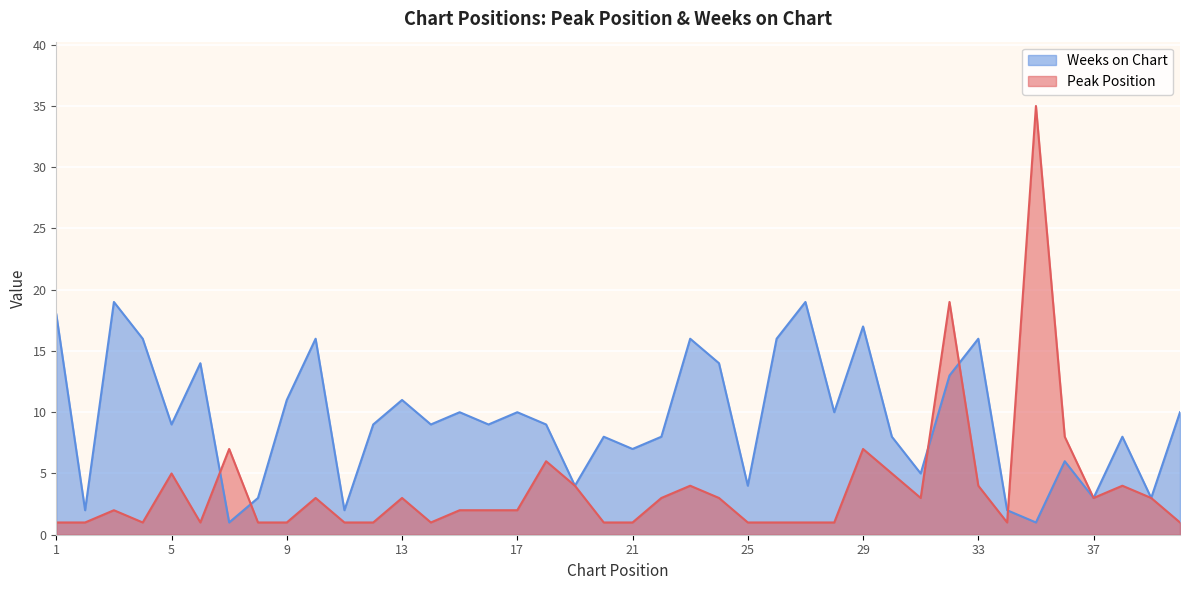

Where does the Peak Position series first go above 2?

5